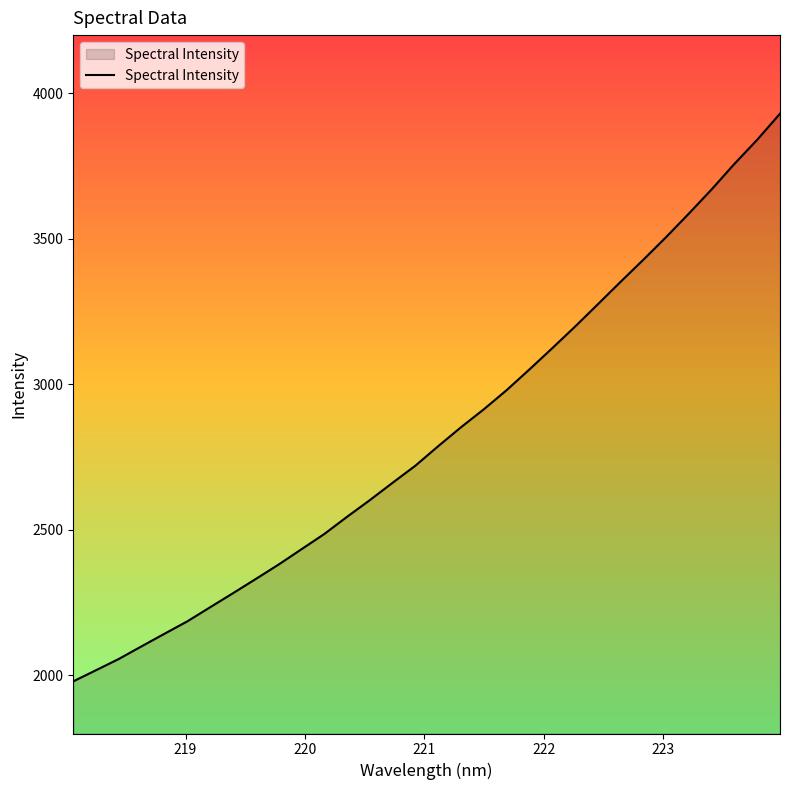

What is the average value?

2825.4